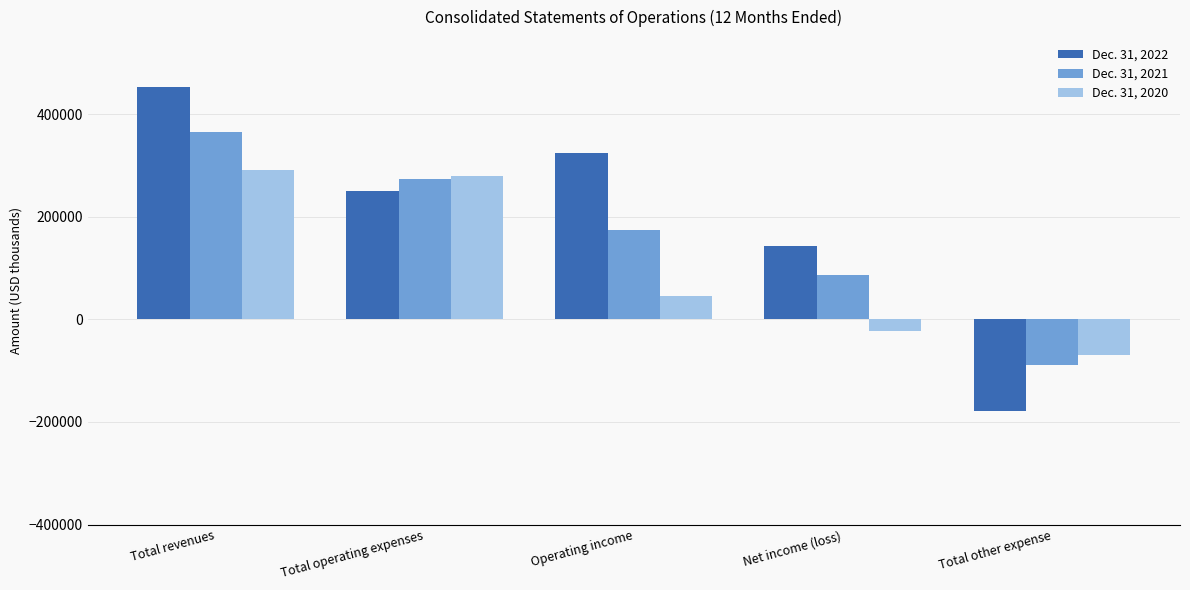

Is it true that Dec. 31, 2022 equals 304839 at Total revenues?

False